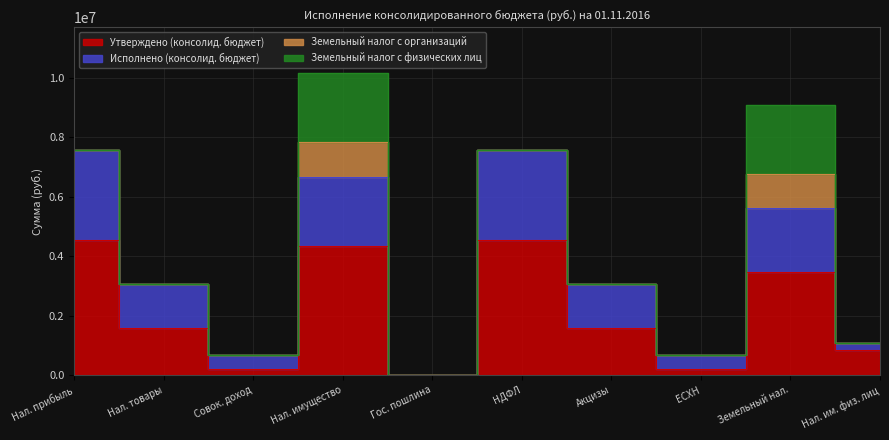

True or false: Исполнено (консолид. бюджет) and Утверждено (консолид. бюджет) intersect in this chart.

False